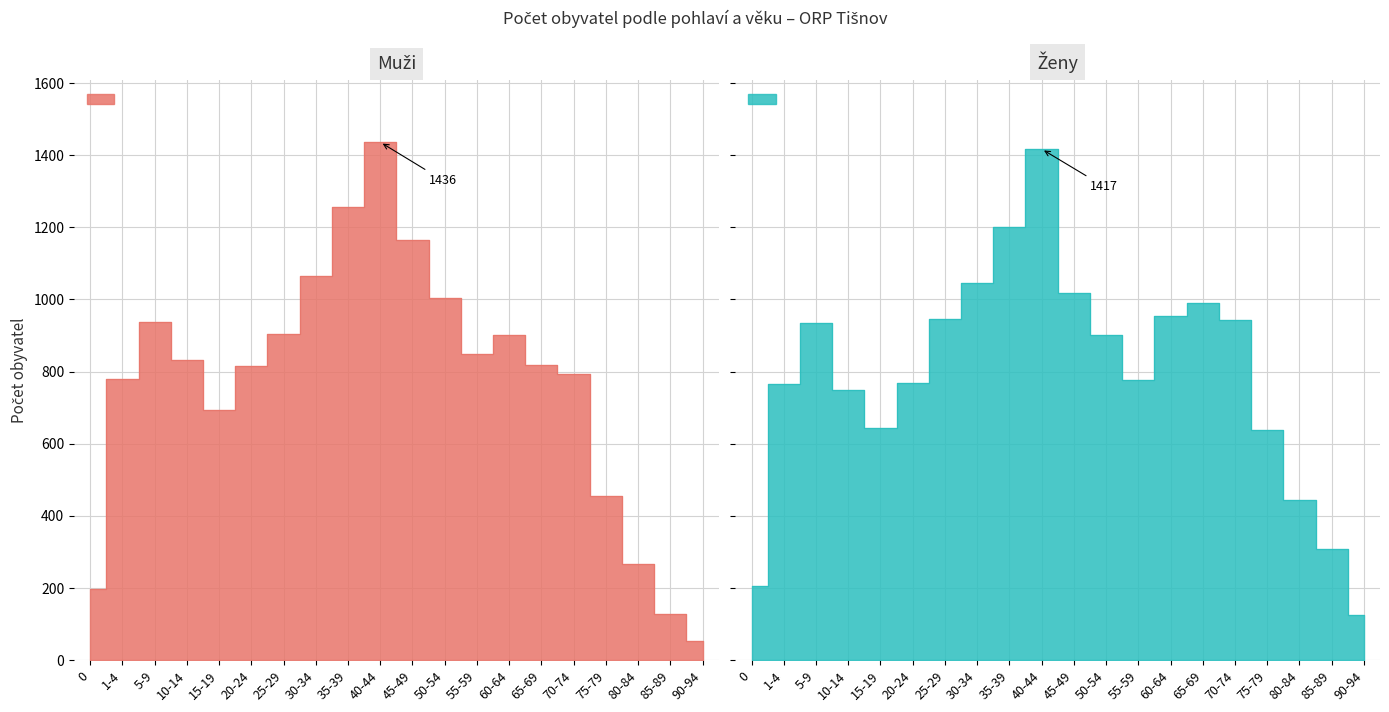

How many intersections are there between Ženy and Muži?

4